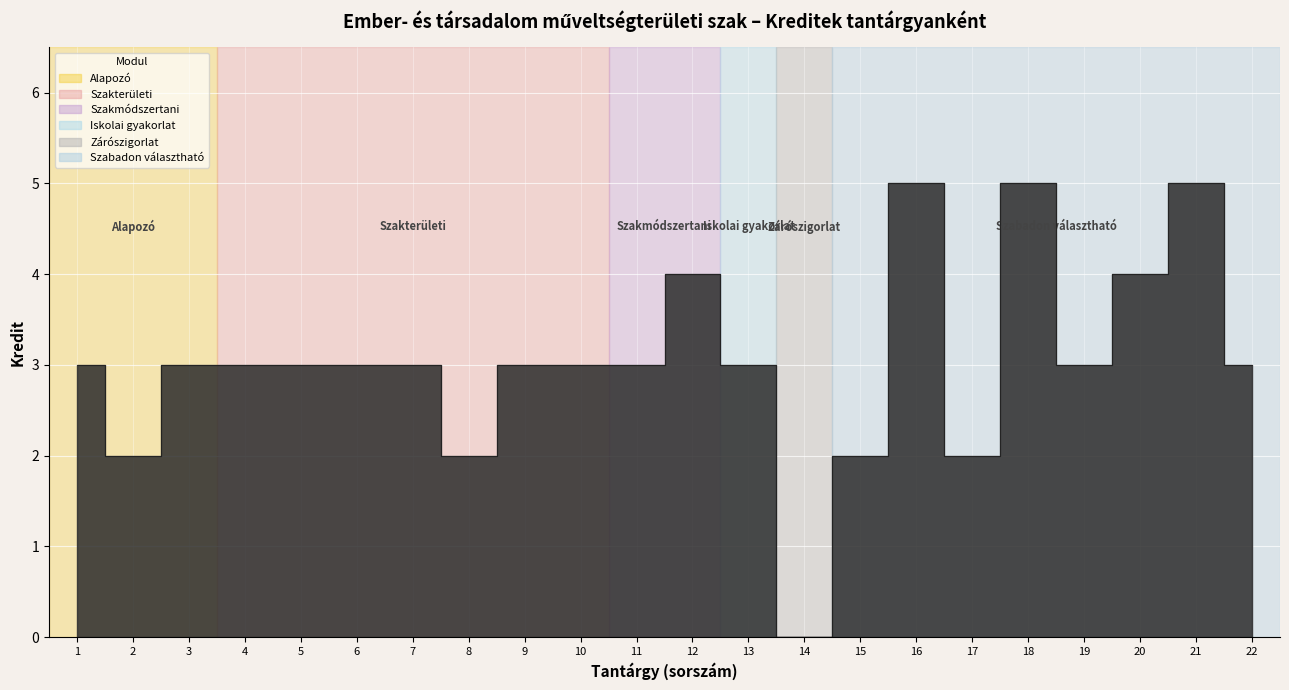

How many data points are less than 3?

5